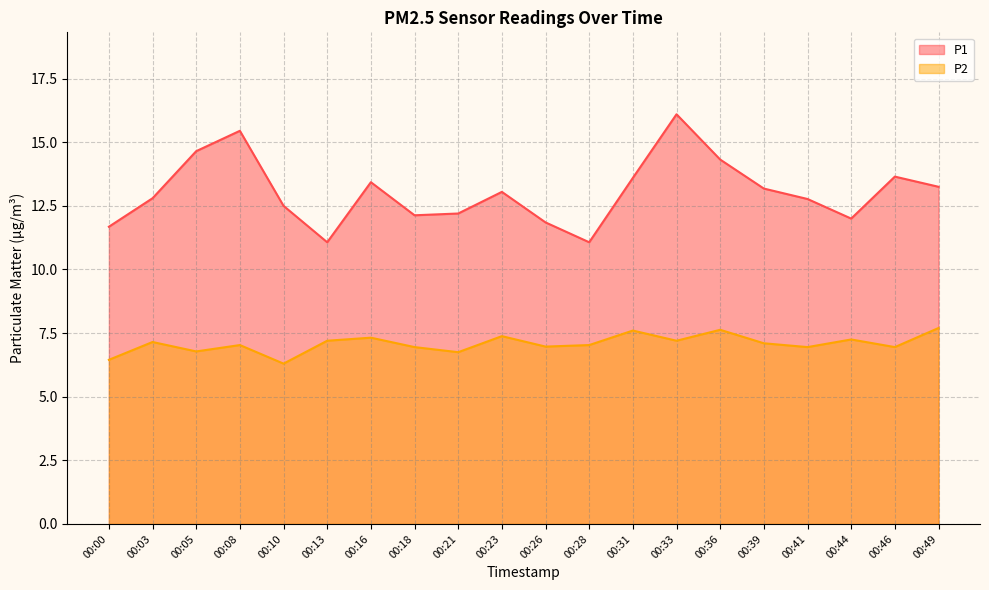

Reading right to left, list all the values displayed in this chart.

P1: 00:49=13.2	00:46=13.7	00:44=12.0	00:41=12.8	00:39=13.2	00:36=14.3	00:33=16.1	00:31=13.6	00:28=11.1	00:26=11.8	00:23=13.1	00:21=12.2	00:18=12.1	00:16=13.4	00:13=11.1	00:10=12.5	00:08=15.4	00:05=14.7	00:03=12.8	00:00=11.7
P2: 00:49=7.7	00:46=7.0	00:44=7.2	00:41=7.0	00:39=7.1	00:36=7.6	00:33=7.2	00:31=7.6	00:28=7.0	00:26=7.0	00:23=7.4	00:21=6.8	00:18=7.0	00:16=7.3	00:13=7.2	00:10=6.3	00:08=7.0	00:05=6.8	00:03=7.2	00:00=6.5